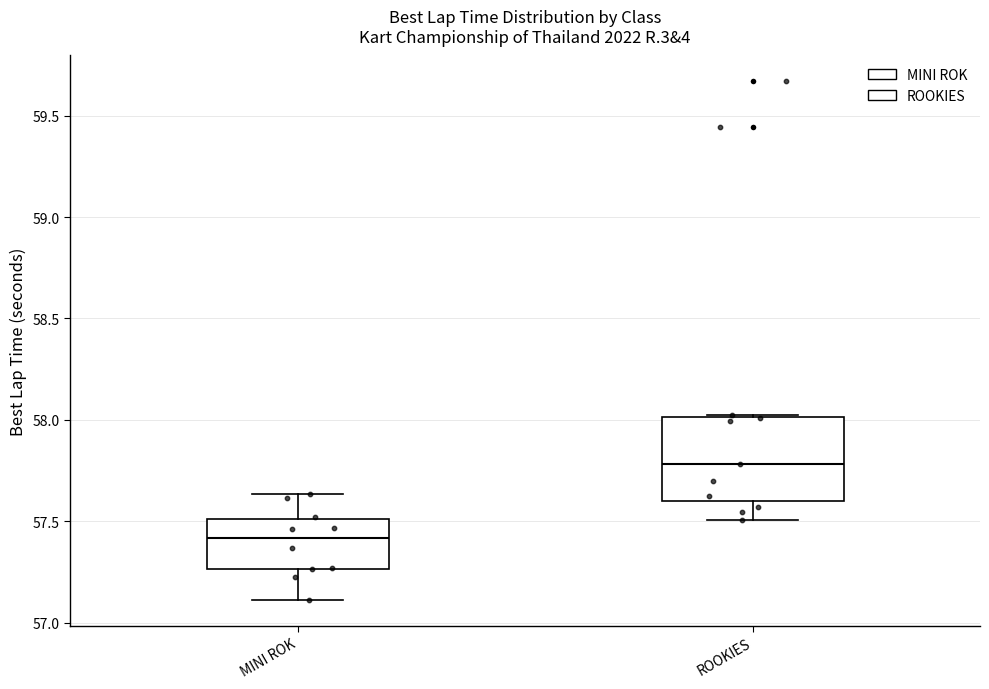

Reading left to right, transcribe this box plot: for each box, give where its median line is, the range the box spans, and where its two whiskers end, as read against the y-axis. The values are not printed on the chart, so give them approximately, as read against the axis.

MINI ROK: median 57.40, box 57.25 to 57.50, whiskers 57.10 to 57.65
ROOKIES: median 57.80, box 57.60 to 58.00, whiskers 57.50 to 58.00